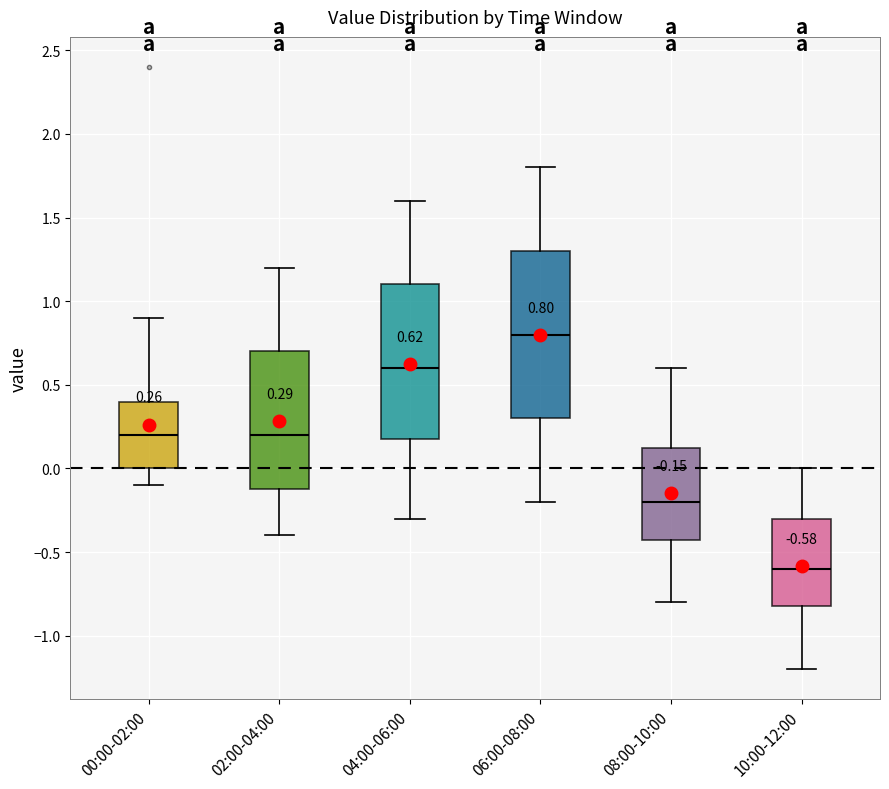

Which box has the highest median line?

06:00-08:00